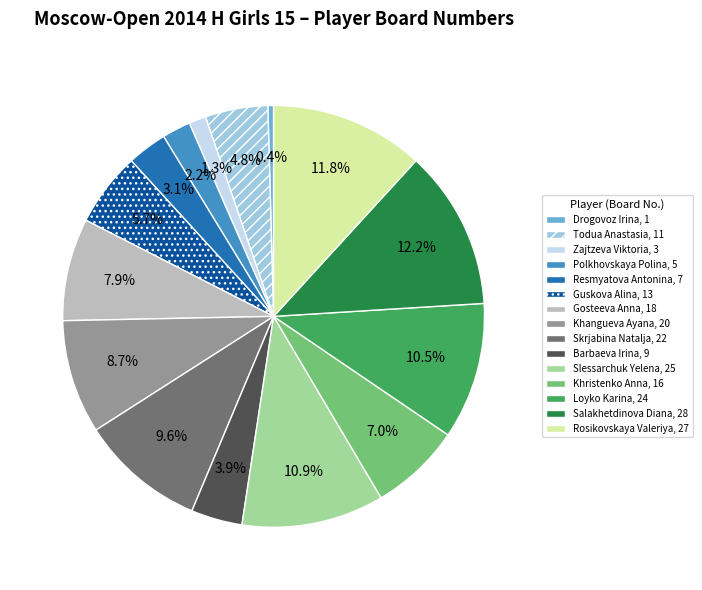

What percentage do Slessarchuk Yelena and Polkhovskaya Polina together represent?

13.1%